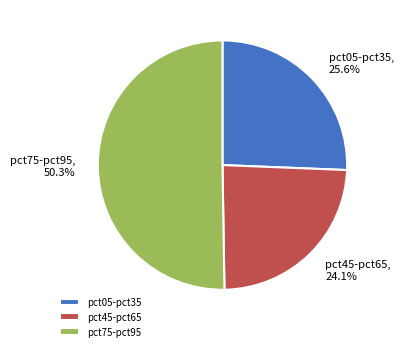

Approximately how many times larger is the value at pct05-pct35 compared to pct45-pct65?

1.1